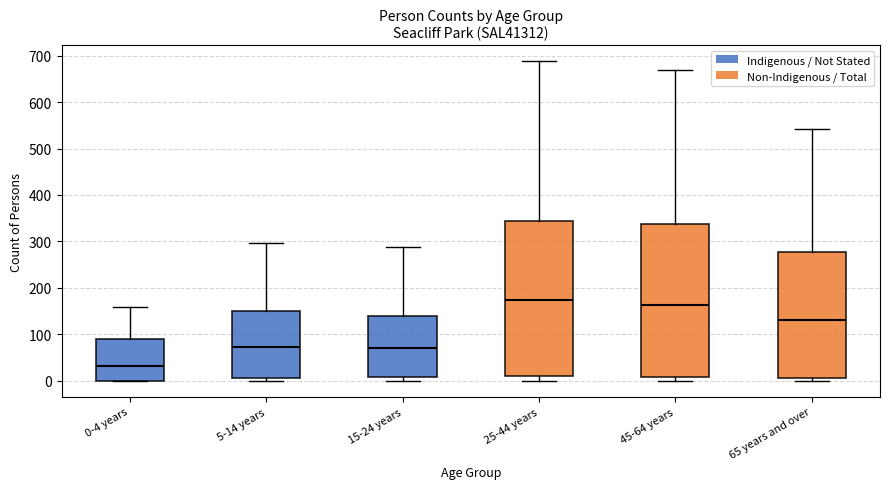

Reading left to right, transcribe this box plot: for each box, give where its median line is, the range the box spans, and where its two whiskers end, as read against the y-axis. The values are not printed on the chart, so give them approximately, as read against the axis.

0-4 years: median 30, box 0 to 90, whiskers 0 to 160
5-14 years: median 70, box 10 to 150, whiskers 0 to 300
15-24 years: median 70, box 10 to 140, whiskers 0 to 290
25-44 years: median 170, box 10 to 340, whiskers 0 to 690
45-64 years: median 160, box 10 to 340, whiskers 0 to 670
65 years and over: median 130, box 10 to 280, whiskers 0 to 540